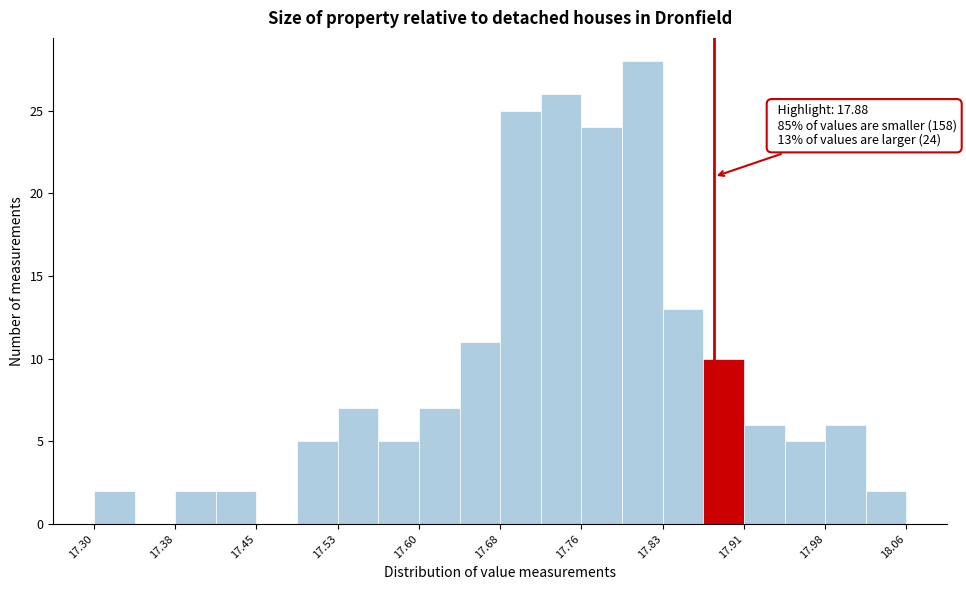

Around what value on the x-axis is the tallest bar? Give the approximate position of its centre, as read against the axis.

17.81